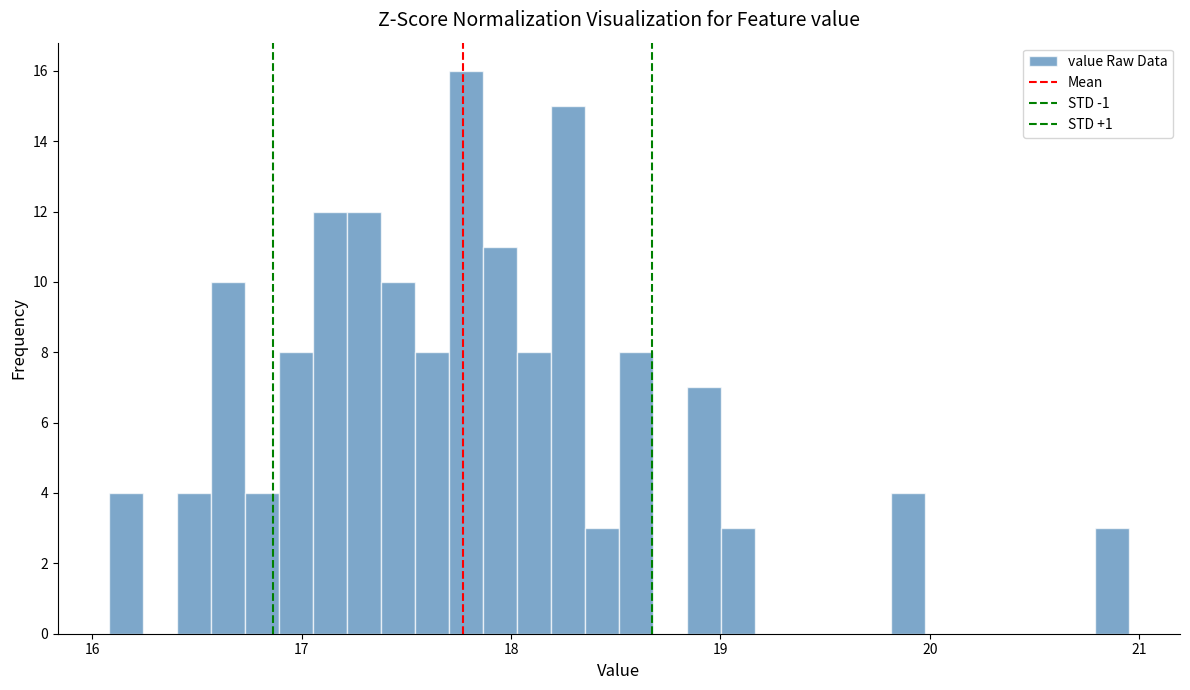

Around what value on the x-axis is the tallest bar? Give the approximate position of its centre, as read against the axis.

17.8